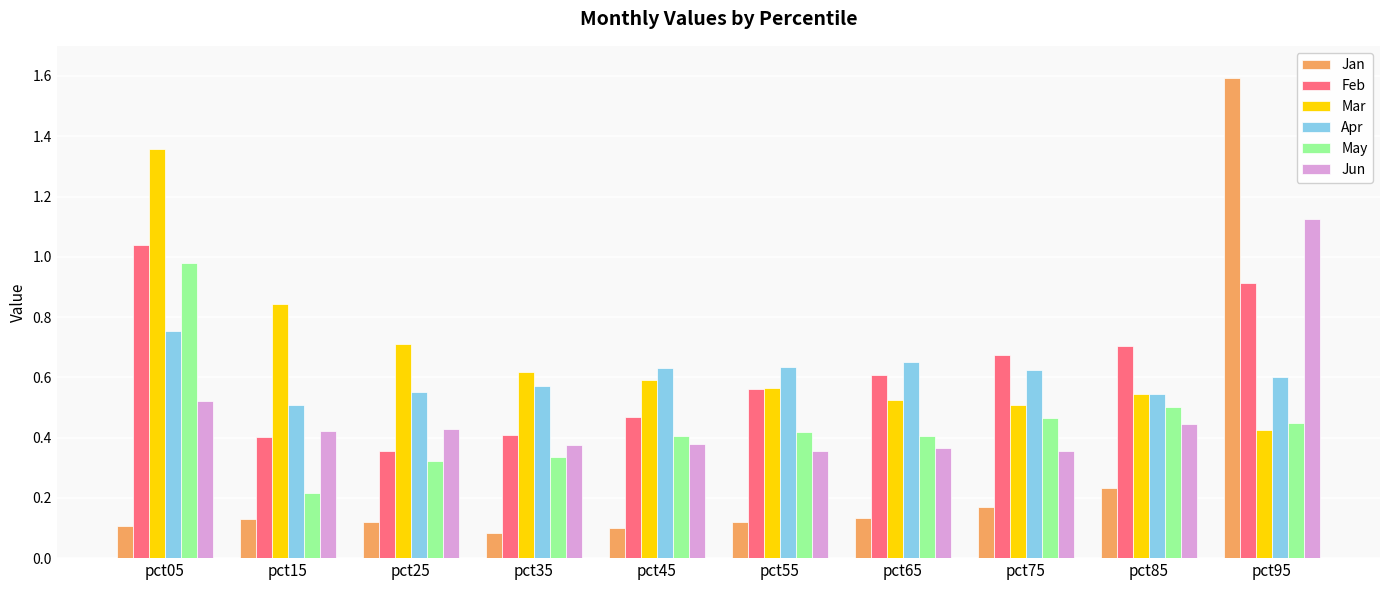

Between pct05 and pct55, which series saw the biggest shift?

Mar